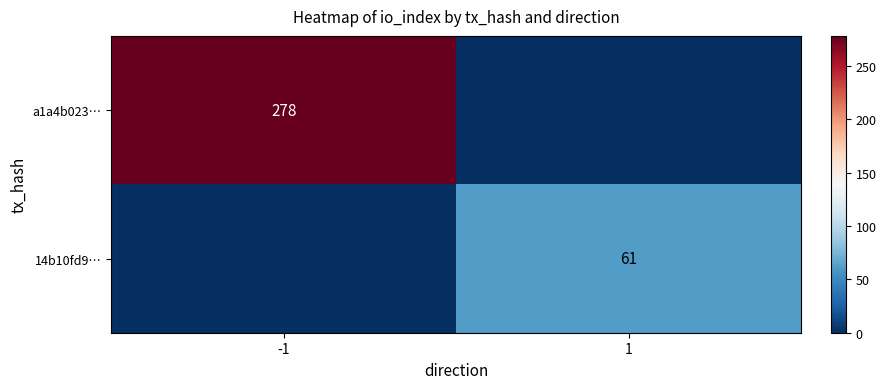

What is the total value across all series at 1?

61